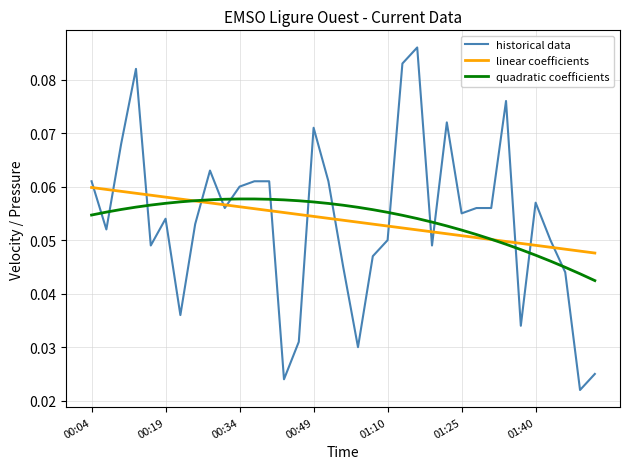

How many intersections are there between historical data and quadratic coefficients?

15